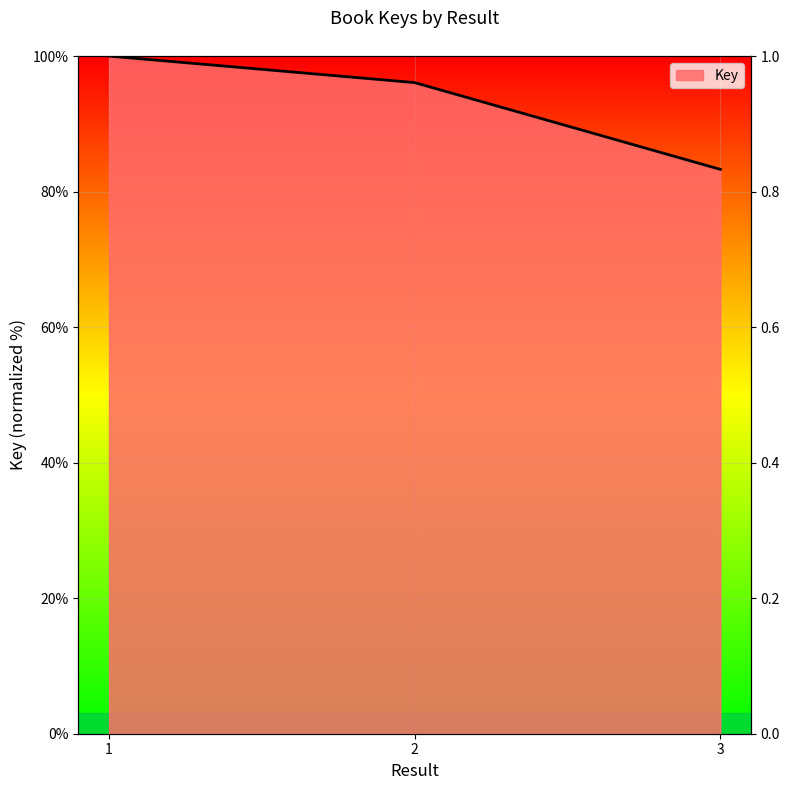

Reading left to right, extract all data points from this chart.

100.0	96.1	83.3